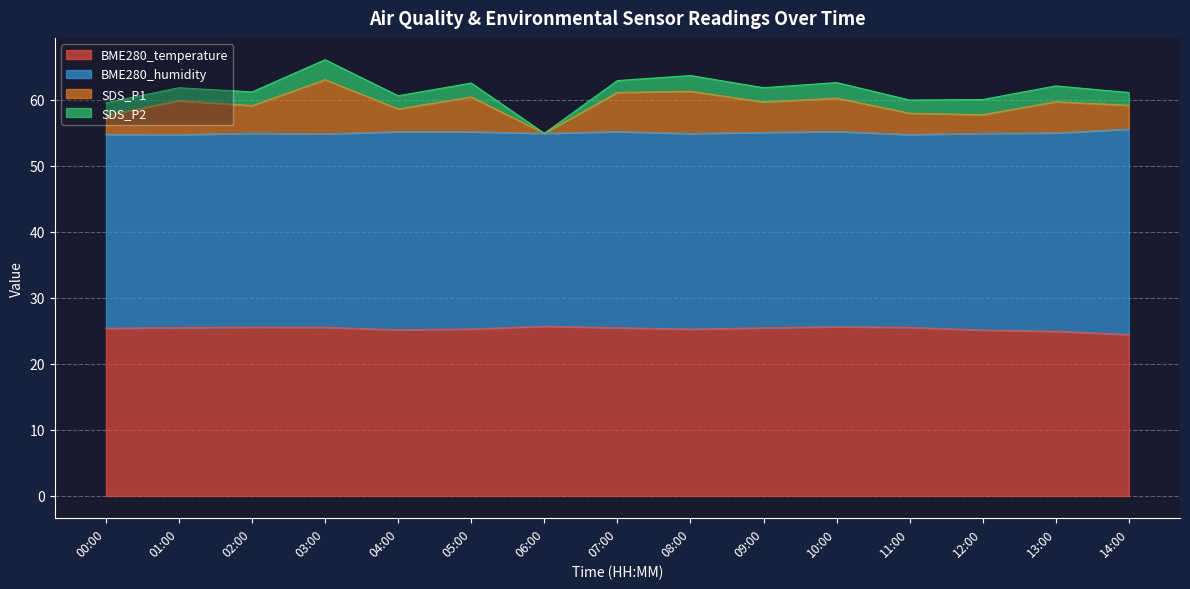

How many lines are shown in the chart?

4